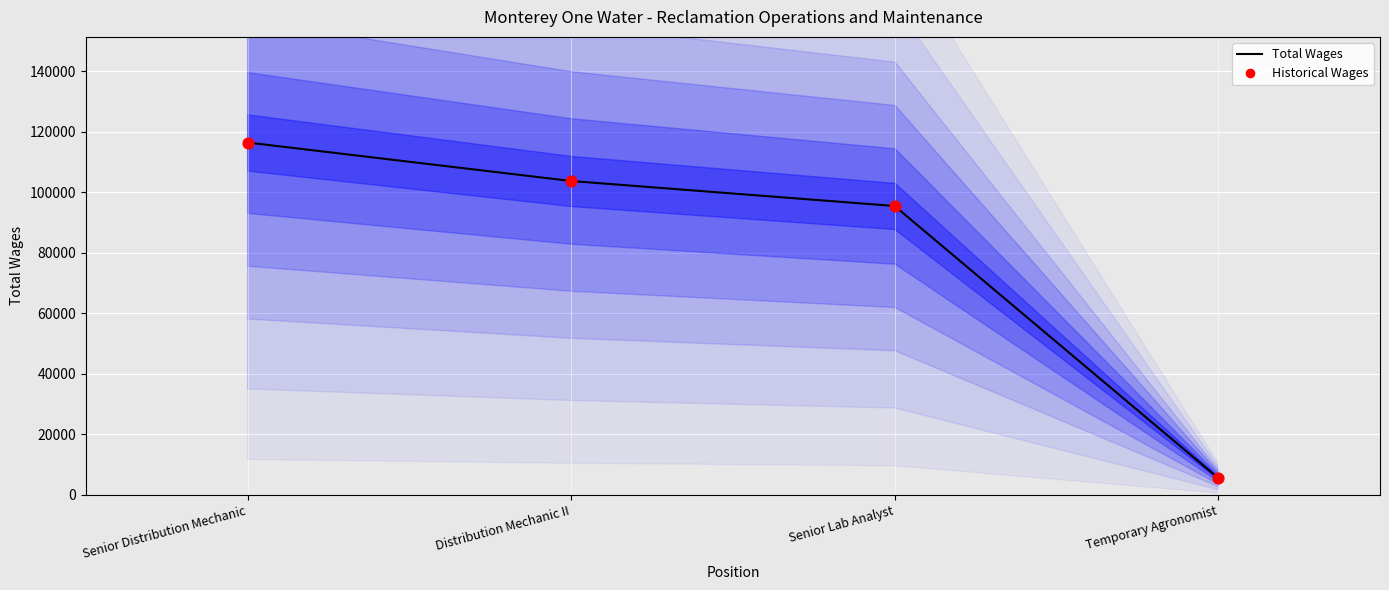

What are all the series names shown in the legend?

Total Wages, Historical Wages